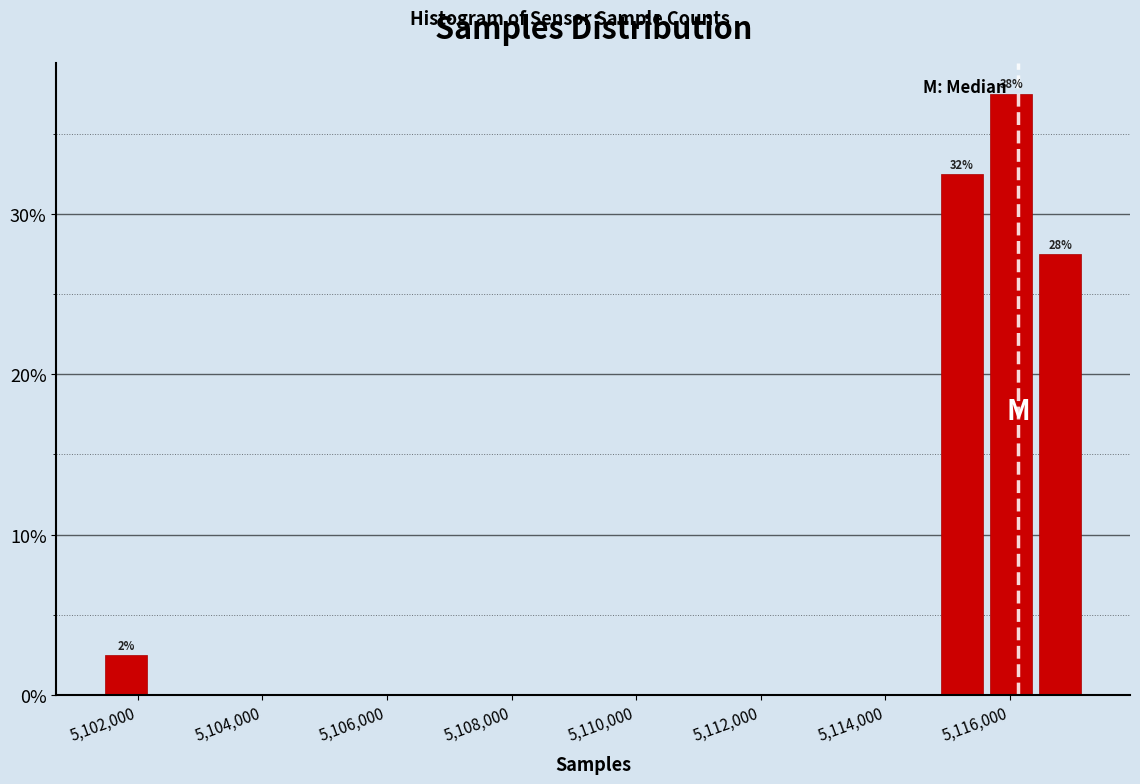

Around what value on the x-axis is the tallest bar? Give the approximate position of its centre, as read against the axis.

5116000